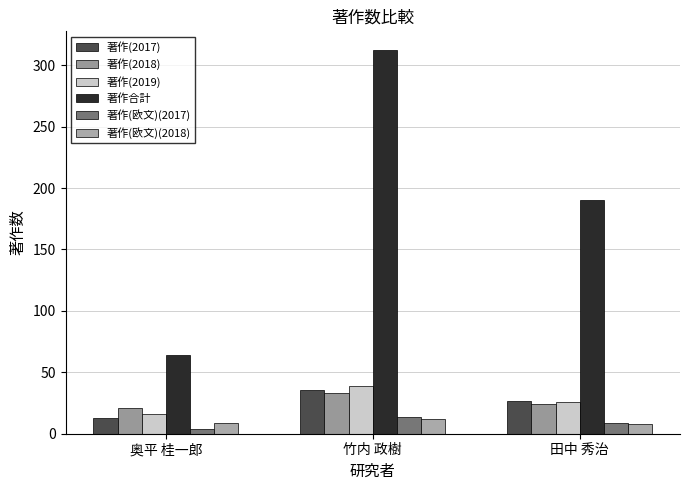

How many distinct data groups are displayed?

6